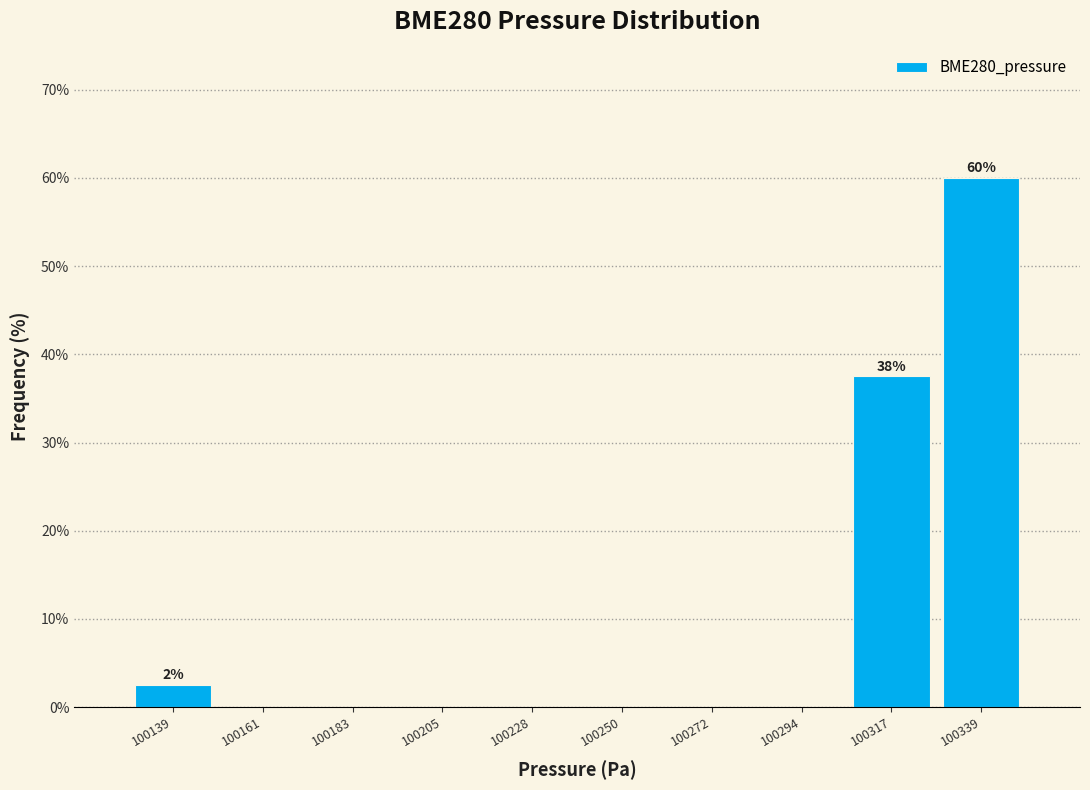

Which range on the x-axis has the tallest bar?

100330 to 100350